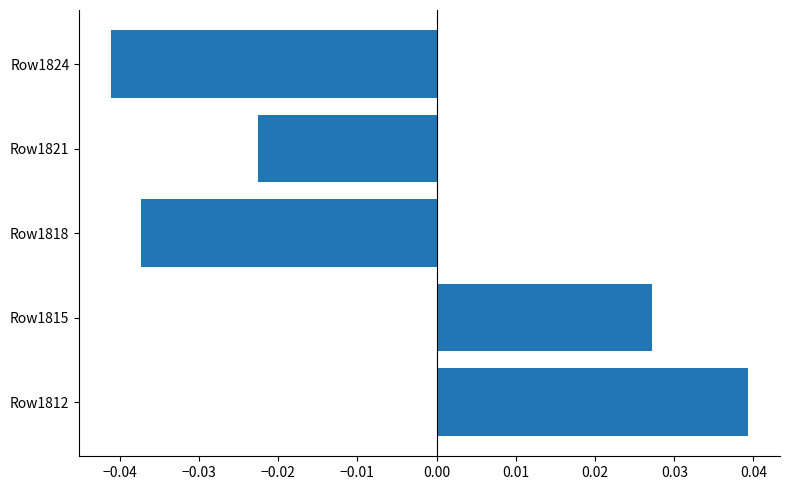

Which category has the highest value across all series?

Row1812